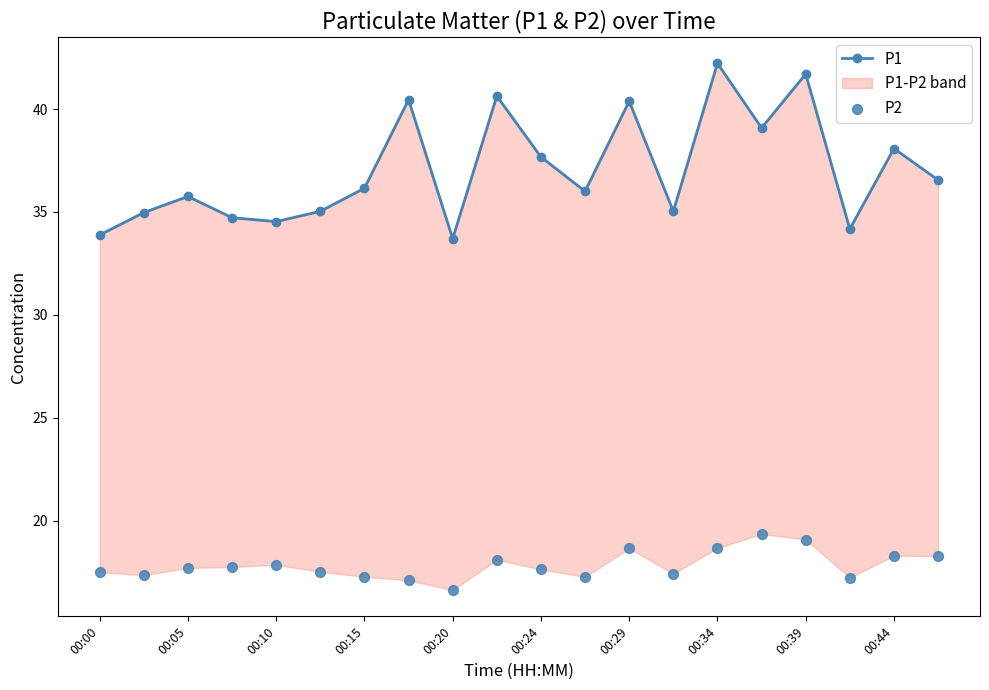

Which series has the largest total across all categories?

P1